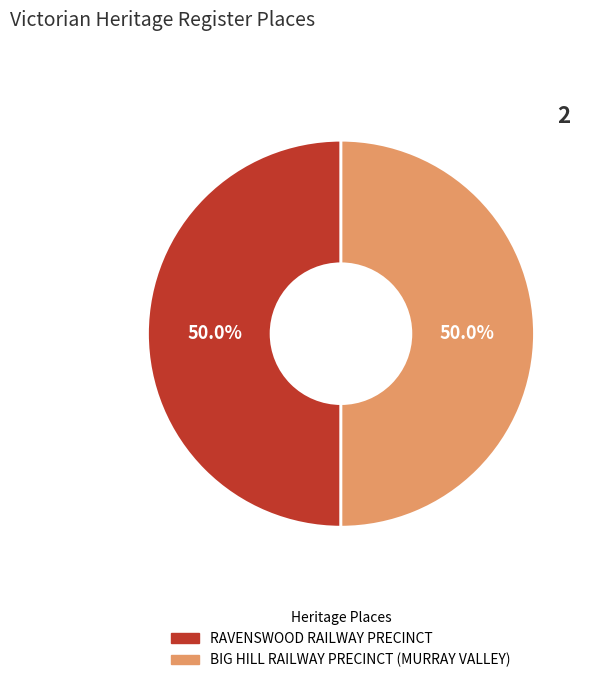

What is the ratio of the value at RAVENSWOOD RAILWAY PRECINCT to the value at BIG HILL RAILWAY PRECINCT (MURRAY VALLEY)?

1.0